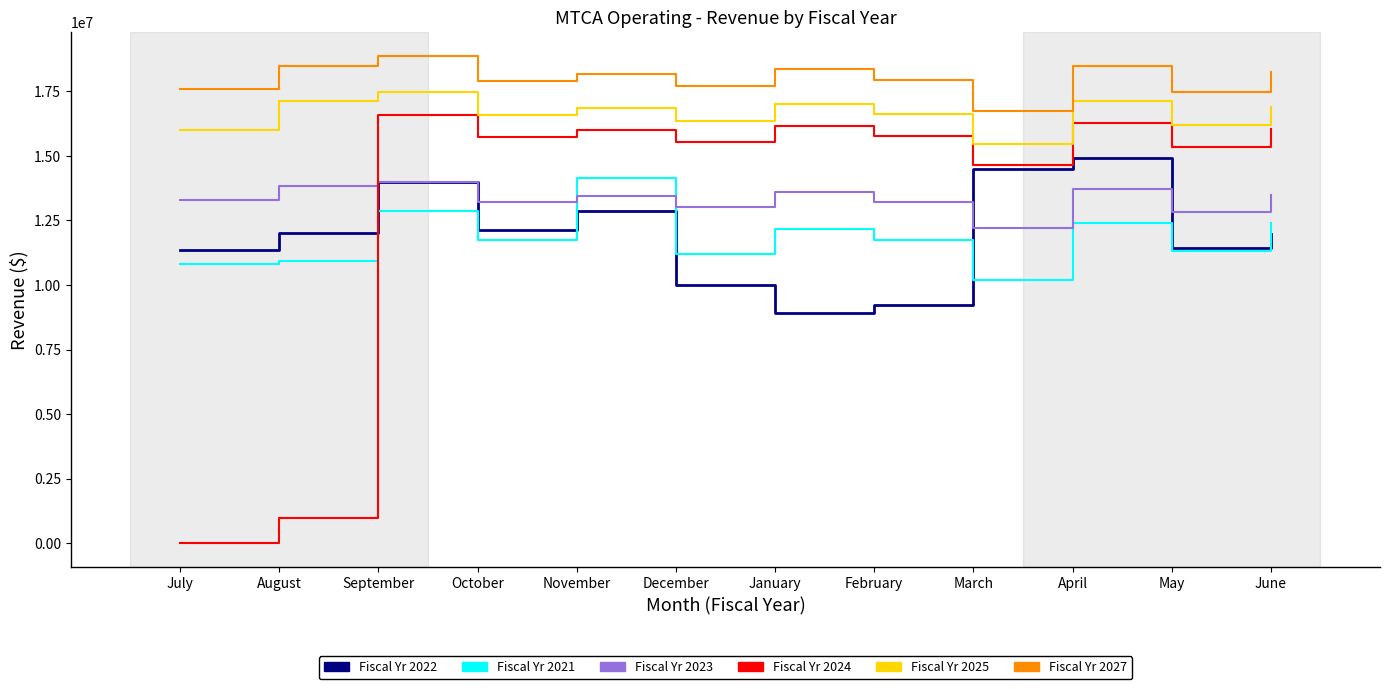

Which series ends up on top after the final intersection of Fiscal Yr 2022 and Fiscal Yr 2024?

Fiscal Yr 2024